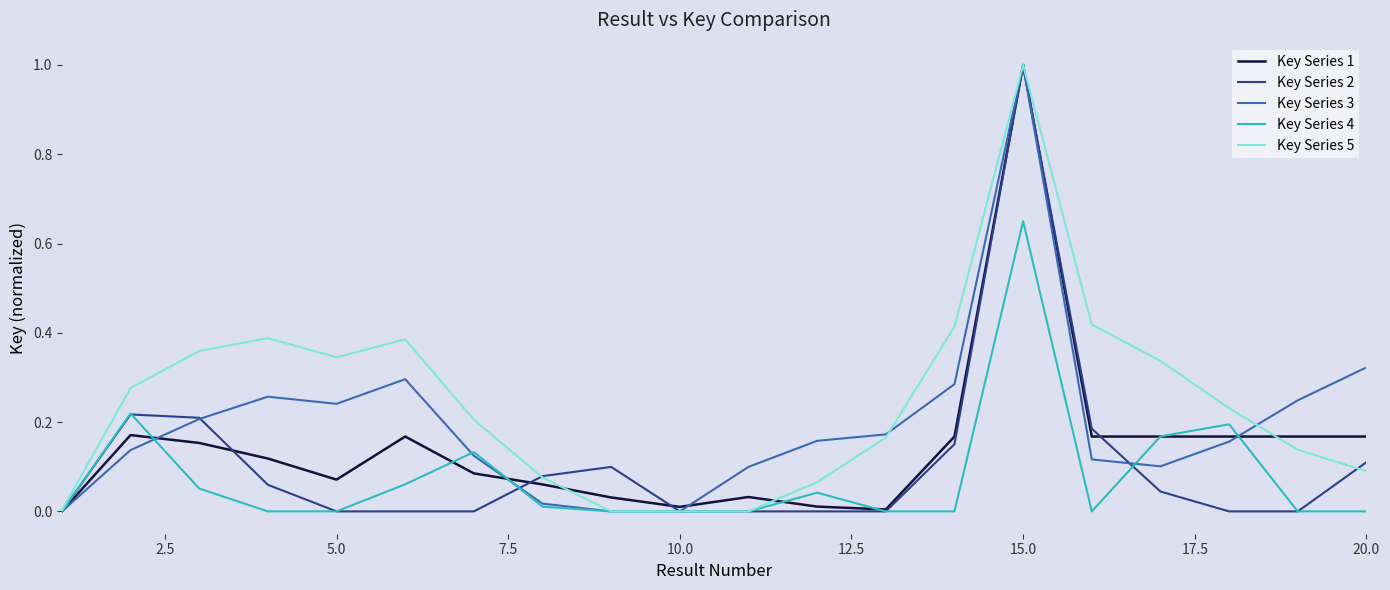

Which series has the largest total across all categories?

Key Series 5